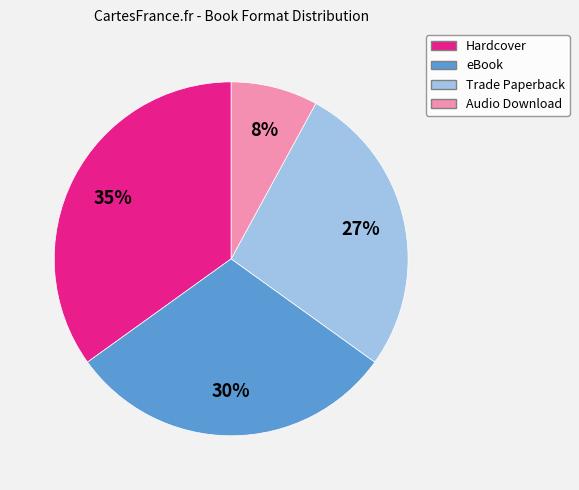

What percentage is the Trade Paperback slice, to the nearest percent?

27%